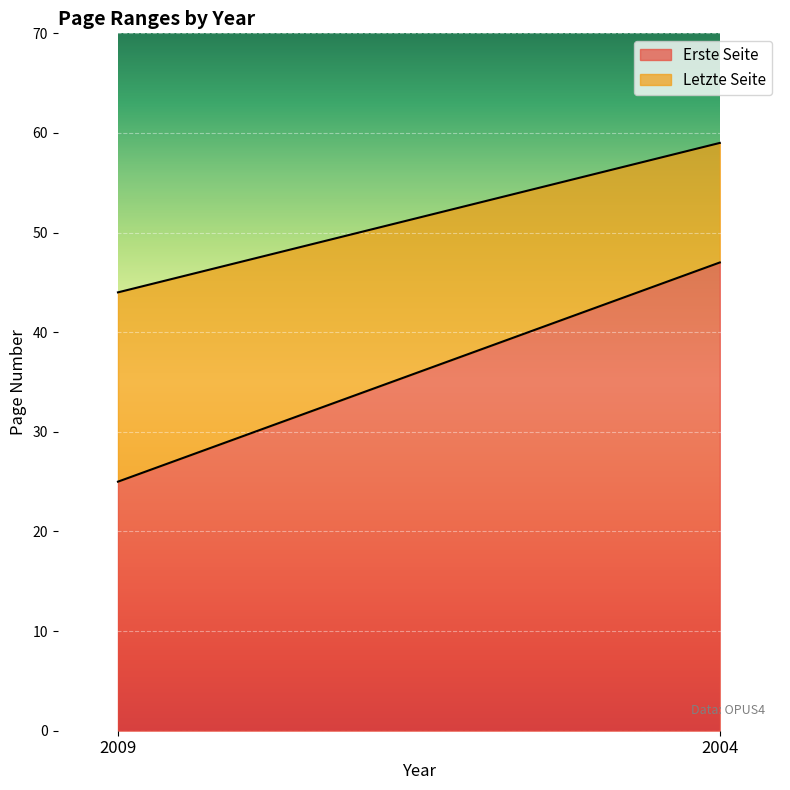

What is the difference between the highest and lowest values at 2004?

12